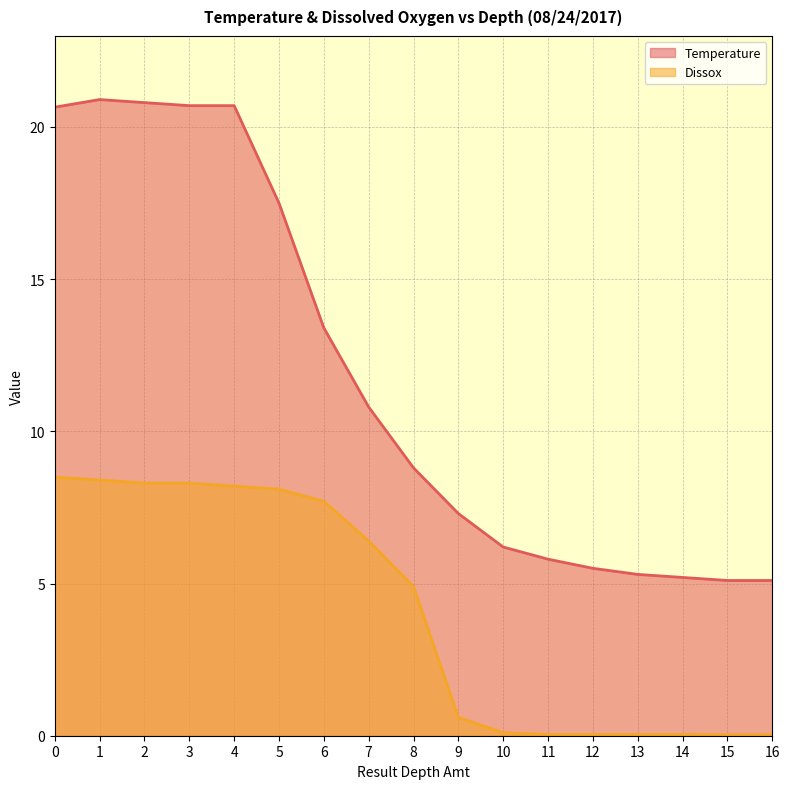

In Temperature, how many points are higher than both neighbors (excluding endpoints)?

1